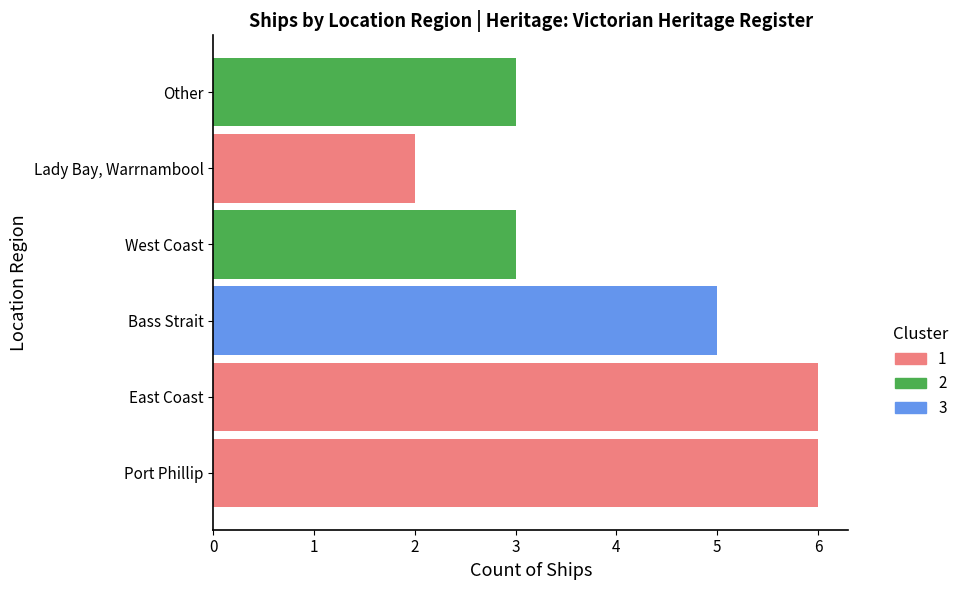

Rank the categories by value from highest to lowest.

Port Phillip, East Coast, Bass Strait, West Coast, Other, Lady Bay, Warrnambool